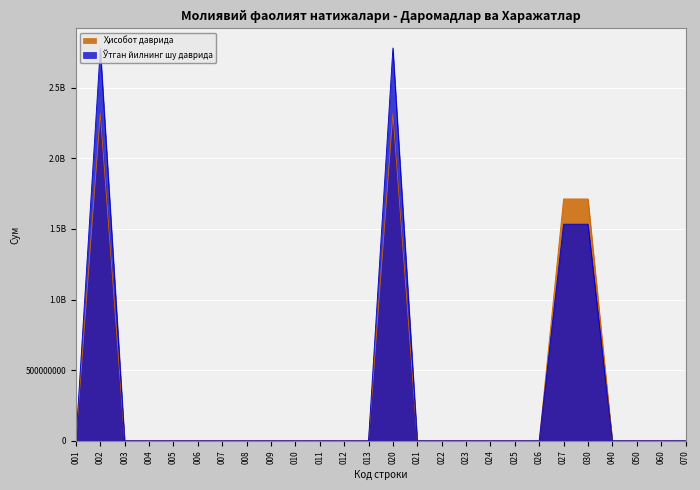

Reading left to right, list all the values displayed in this chart.

Ҳисобот даврида: 001=0.0	002=2316250855.4	003=0.0	004=0.0	005=0.0	006=0.0	007=0.0	008=0.0	009=0.0	010=0.0	011=0.0	012=0.0	013=0.0	020=2316250855.4	021=0.0	022=0.0	023=0.0	024=0.0	025=0.0	026=0.0	027=1712949770.0	030=1712949770.0	040=0.0	050=0.0	060=0.0	070=0.0
Ўтган йилнинг шу даврида: 001=0.0	002=2782097288.0	003=0.0	004=0.0	005=0.0	006=0.0	007=0.0	008=0.0	009=0.0	010=0.0	011=0.0	012=0.0	013=0.0	020=2782097288.0	021=0.0	022=0.0	023=0.0	024=0.0	025=0.0	026=0.0	027=1534032628.2	030=1534032628.2	040=0.0	050=0.0	060=0.0	070=0.0